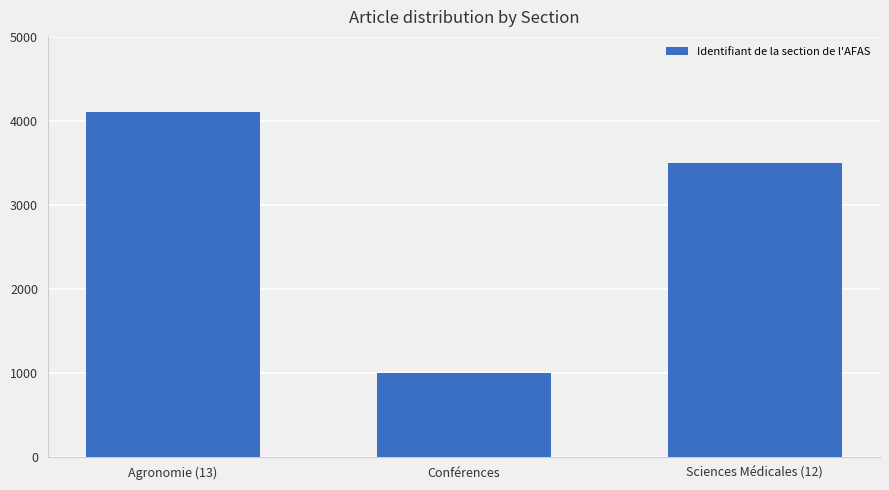

How many bars are there in total?

3